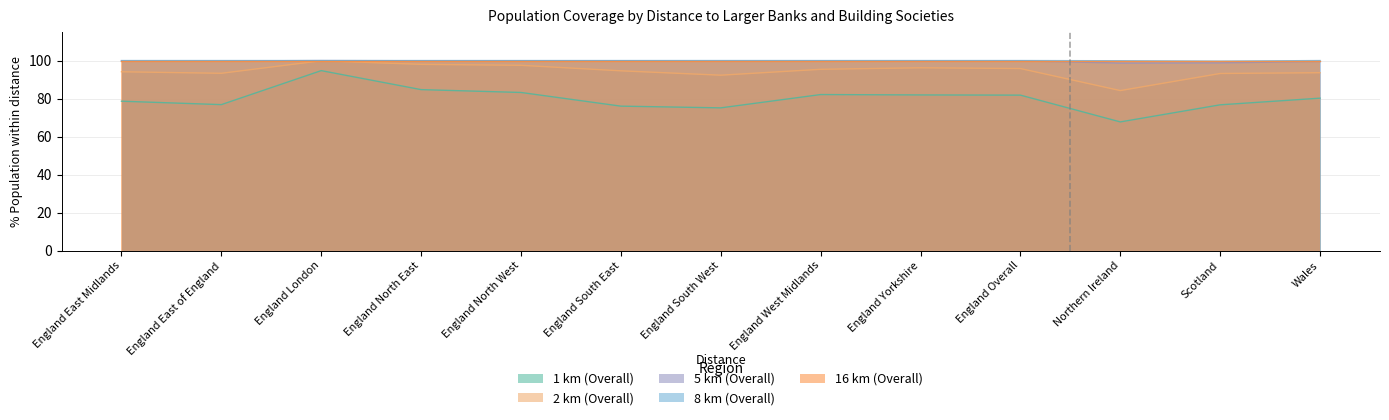

True or false: 2 km (Overall) and 5 km (Overall) cross at least once.

False